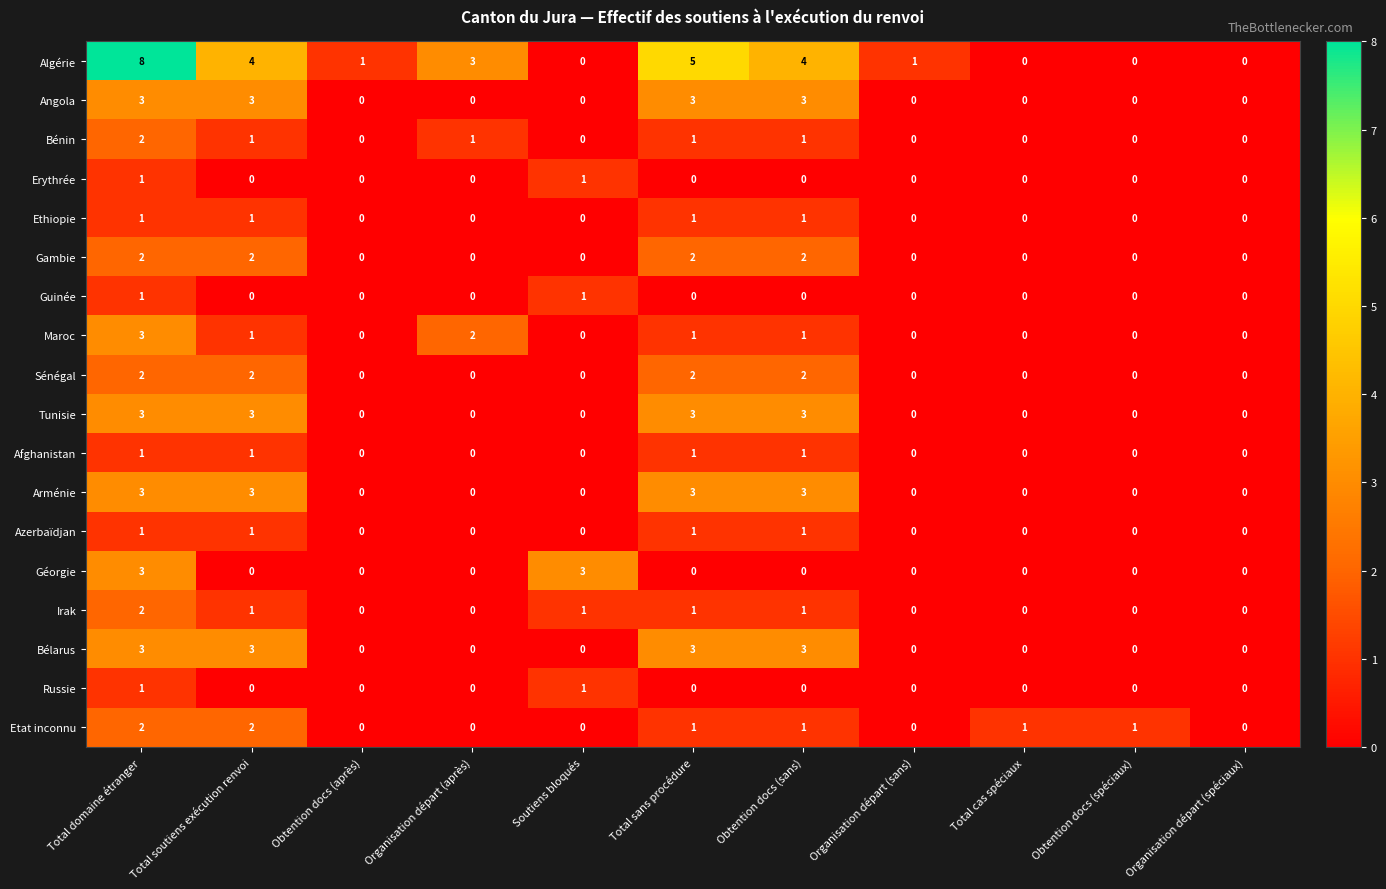

At which category is the sum across all series the highest?

Total domaine étranger